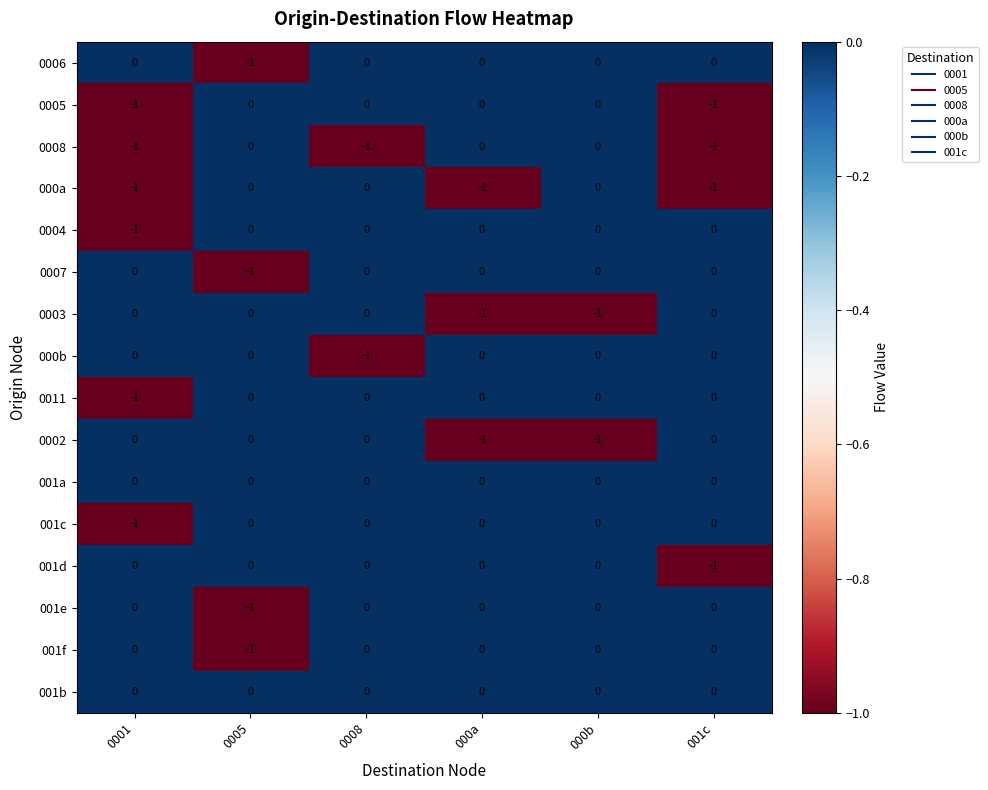

The 001b series shows 0 at 0001. True or false?

True